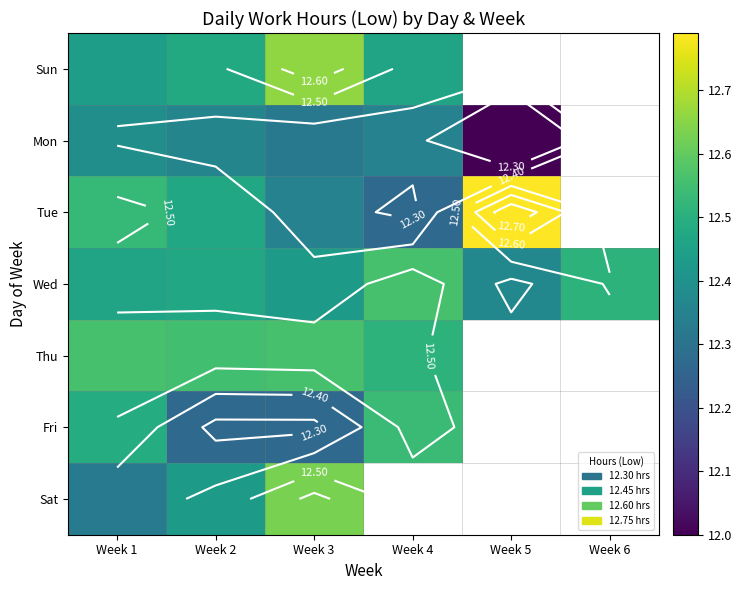

How many values in Sat are above zero?

3